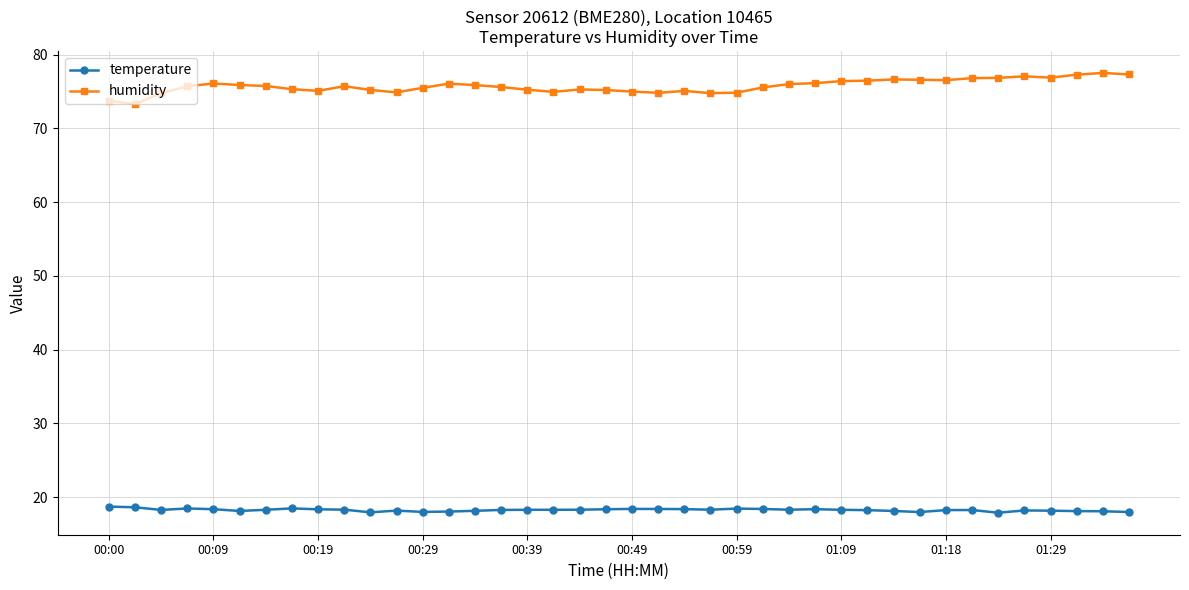

What is the value of the temperature point at the 35th from the left?

17.9